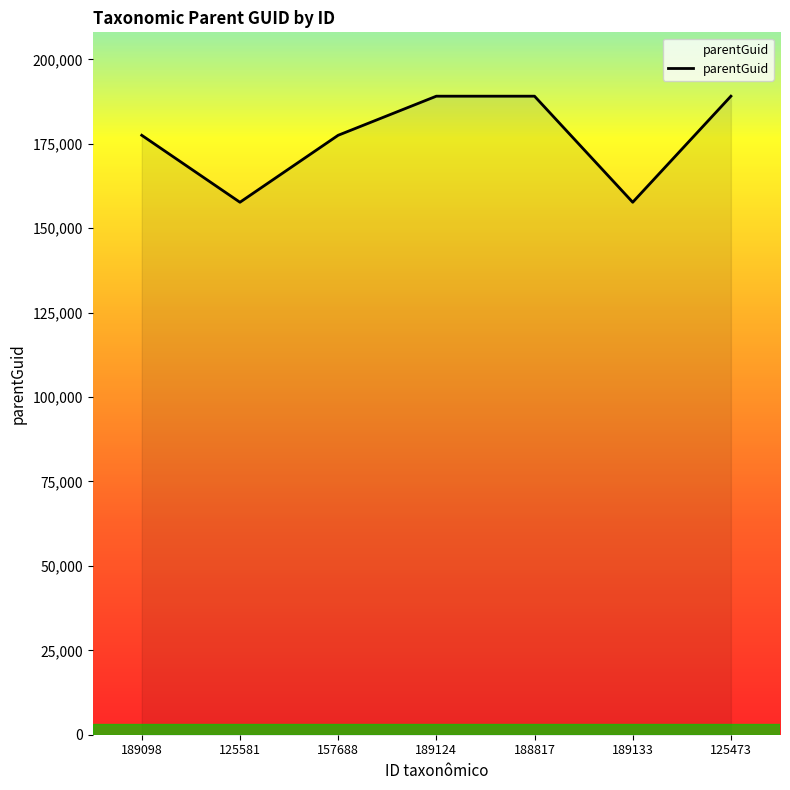

What is the sum of all values?

1237708